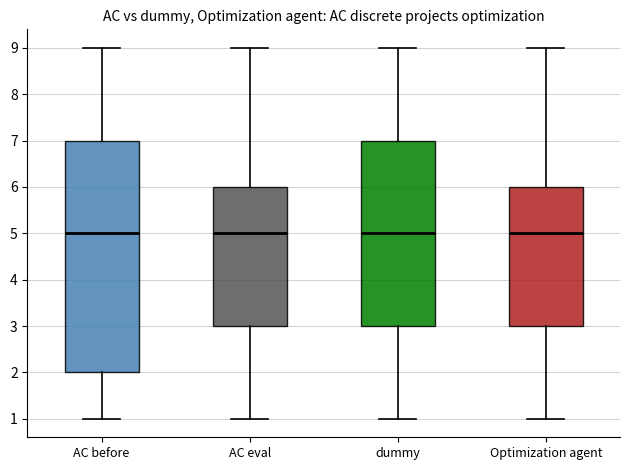

Reading left to right, read every box against the y-axis: the position of its median line, the range the box covers, and the ends of its whiskers. The values are not printed on the chart, so give them approximately, as read against the axis.

AC before: median 5, box 2 to 7, whiskers 1 to 9
AC eval: median 5, box 3 to 6, whiskers 1 to 9
dummy: median 5, box 3 to 7, whiskers 1 to 9
Optimization agent: median 5, box 3 to 6, whiskers 1 to 9